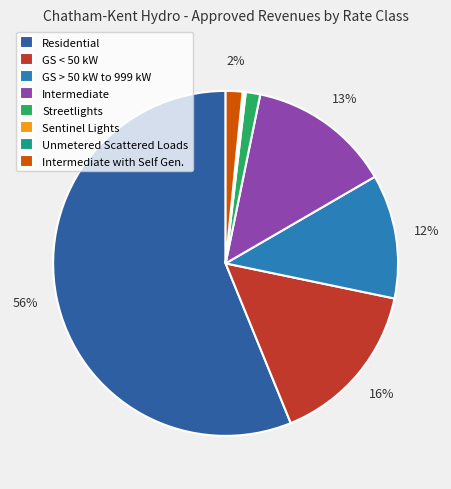

Does any single category account for the majority?

Yes